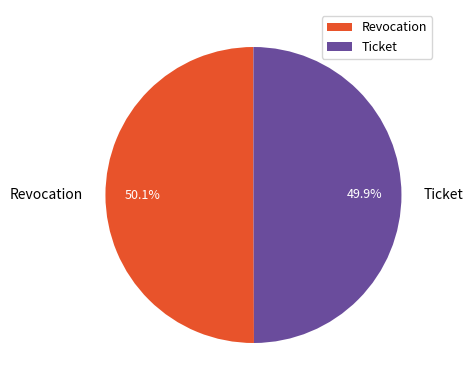

Does any single category account for the majority?

Yes